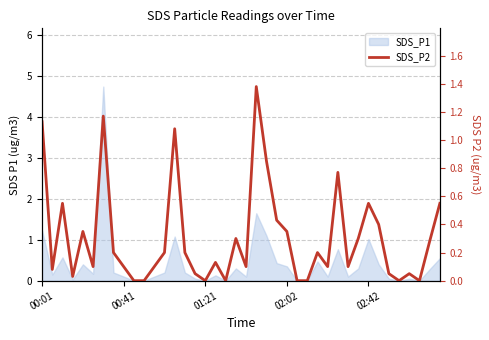

How many positive values are there?

32